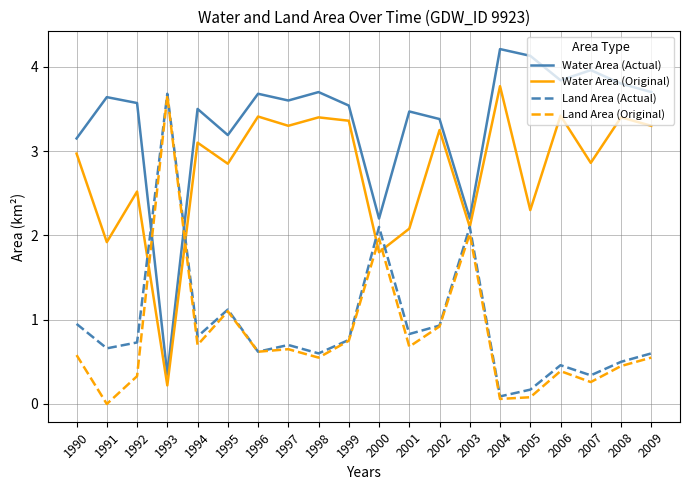

What is the highest value of the Water Area (Original) series?

3.8